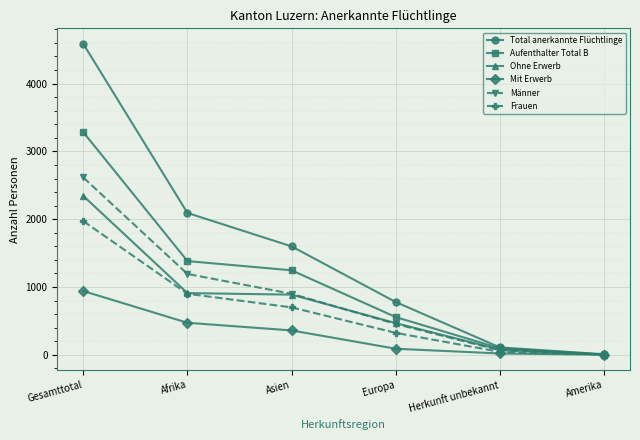

What is the total value across all series at Amerika?

22